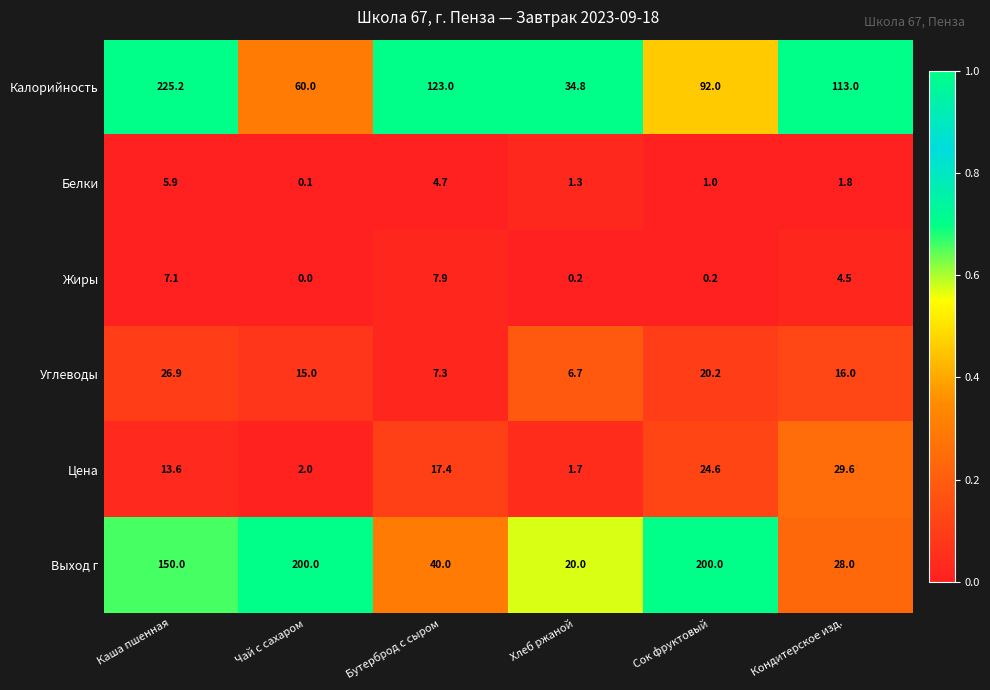

At which label does Калорийность first exceed 113?

Каша пшенная